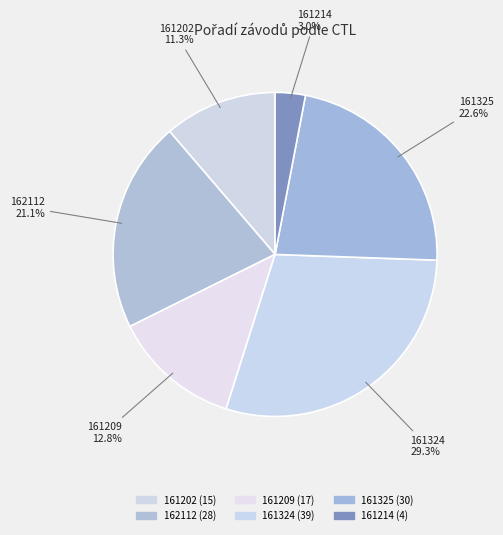

To the nearest percent, what is the average slice percentage?

17%